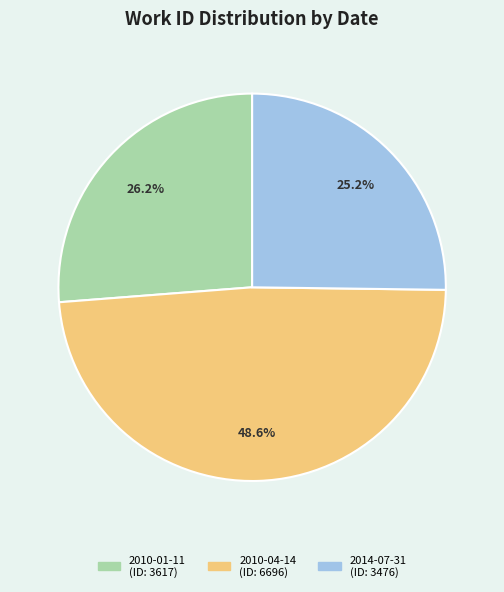

Is there a majority slice in this chart?

No